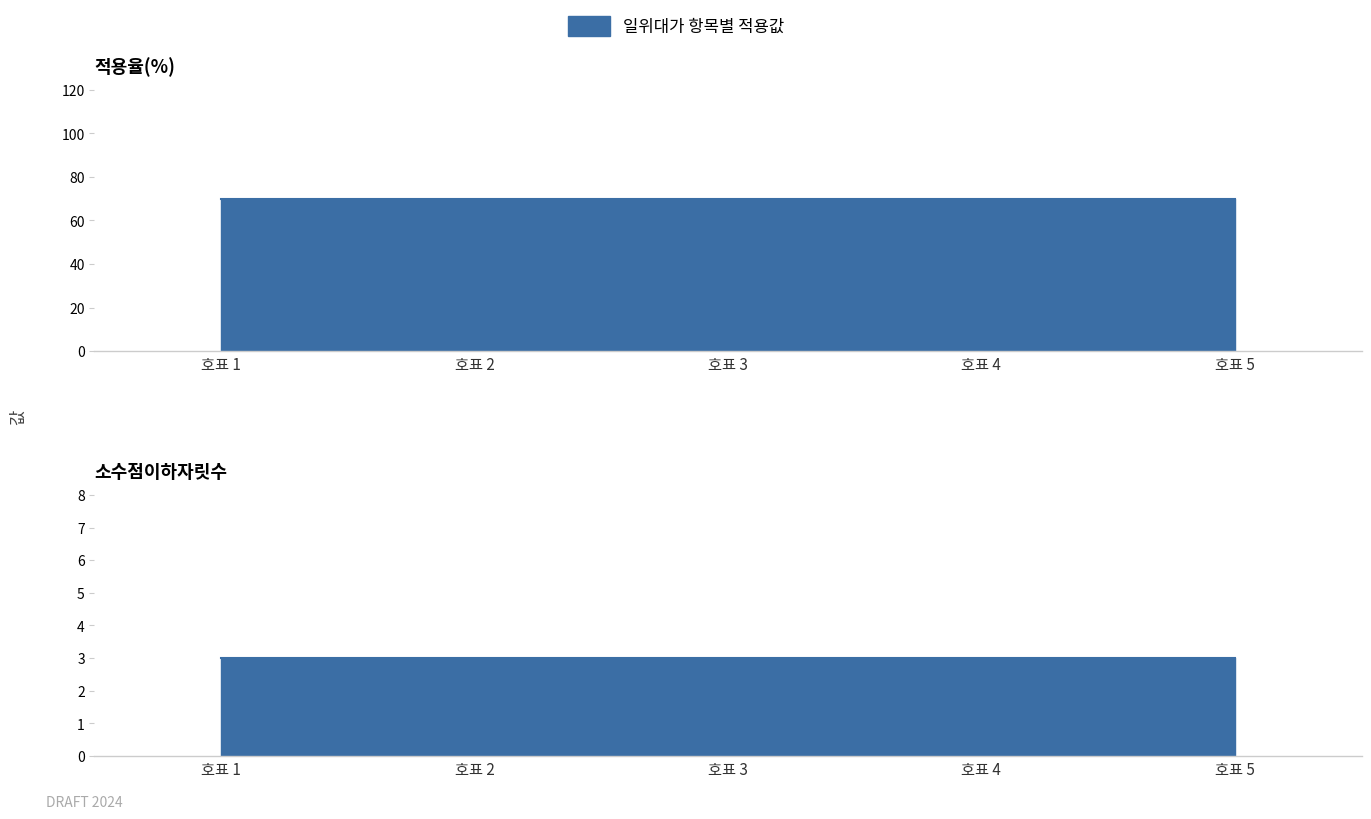

Which series has the largest total across all categories?

적용율(%)